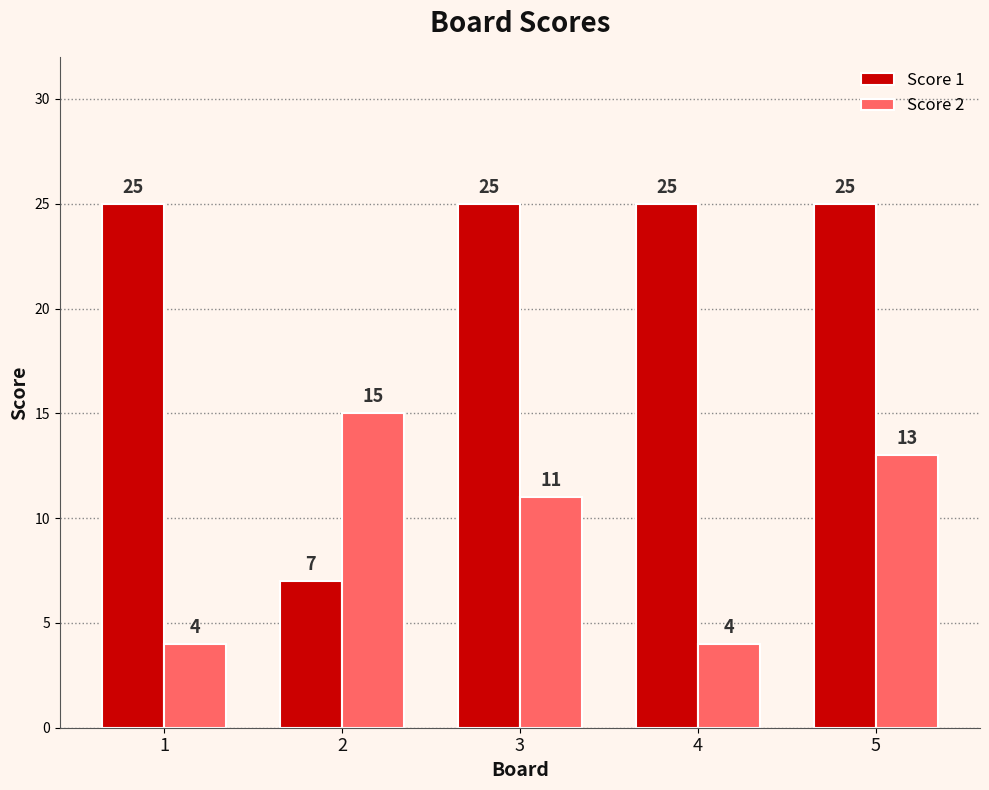

Which series has the largest range (max minus min)?

Score 1